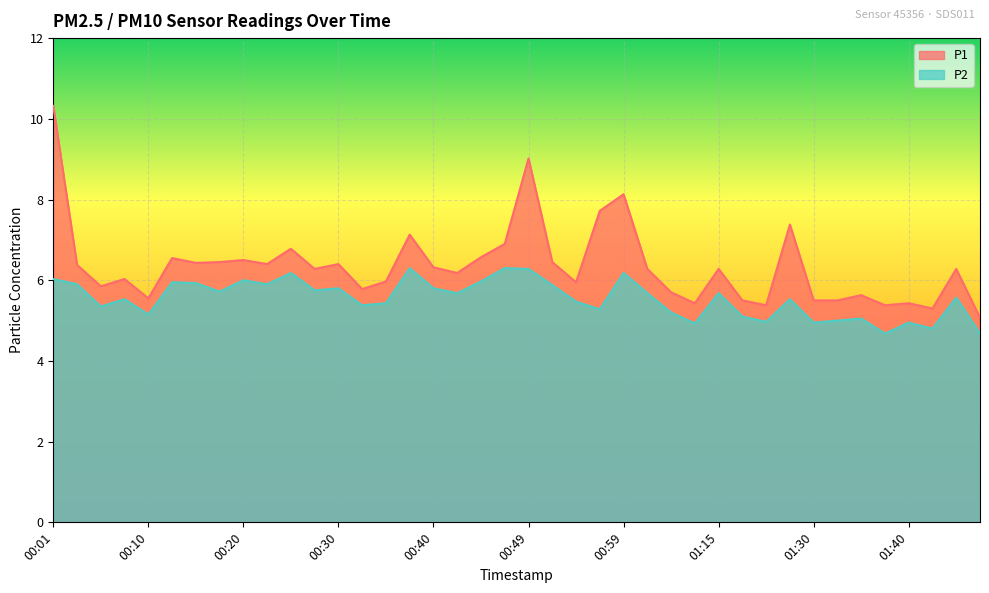

Is the value of P1 at 00:18 greater than the value of P2 at 01:40?

Yes